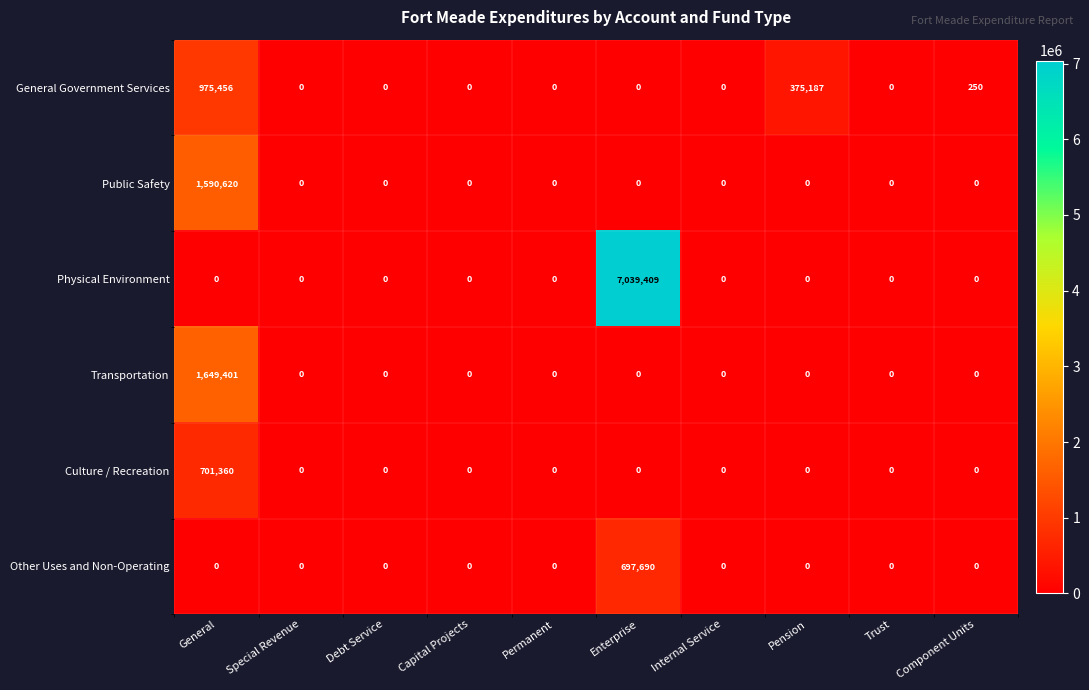

Rank the series by their maximum value, from highest to lowest.

Physical Environment, Transportation, Public Safety, General Government Services, Culture / Recreation, Other Uses and Non-Operating